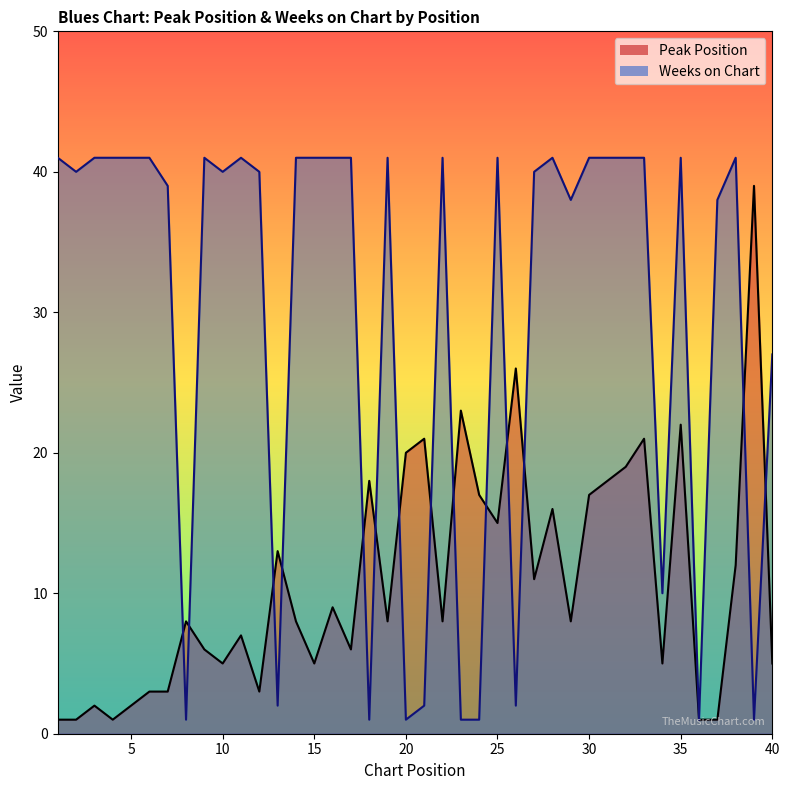

The Peak Position series shows 33 at 21. True or false?

False